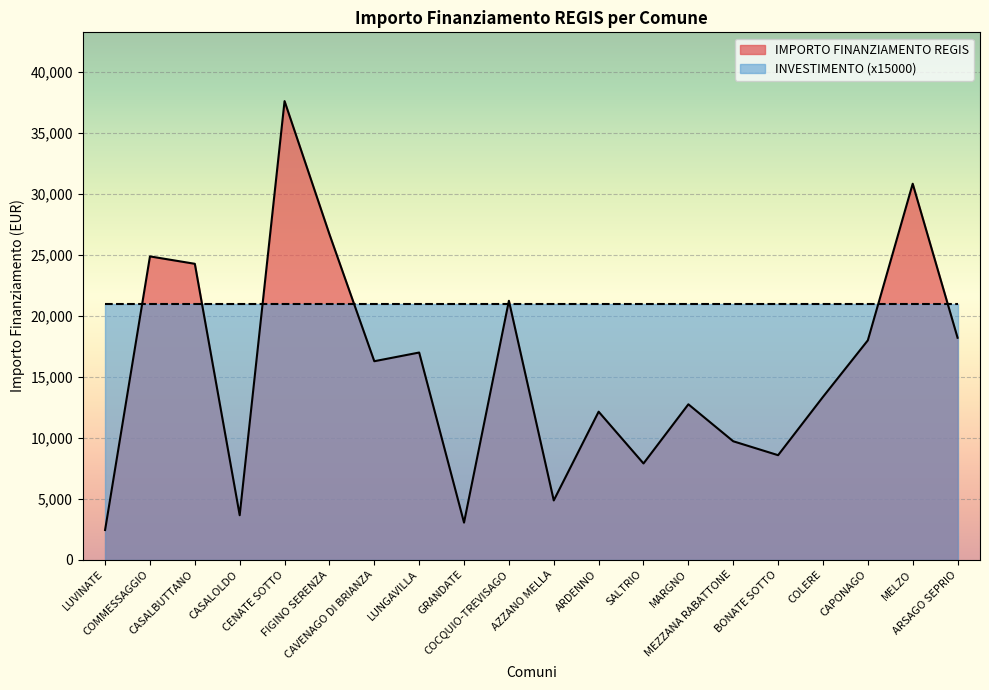

The value at BONATE SOTTO is 8570. True or false?

True